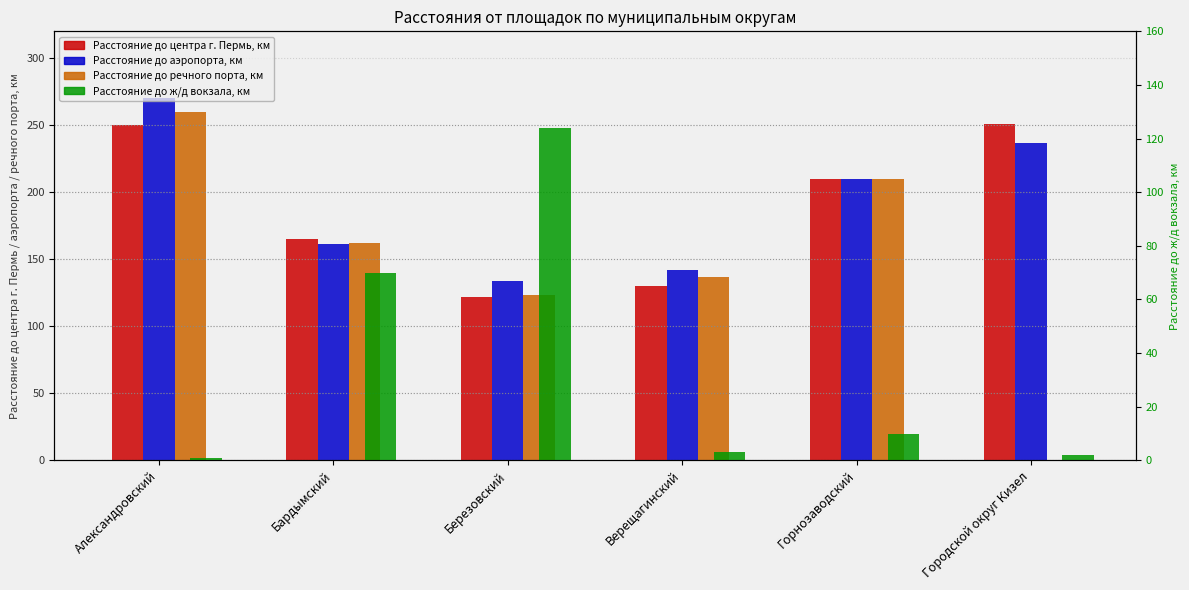

What is the minimum value for Расстояние до ж/д вокзала, км?

1